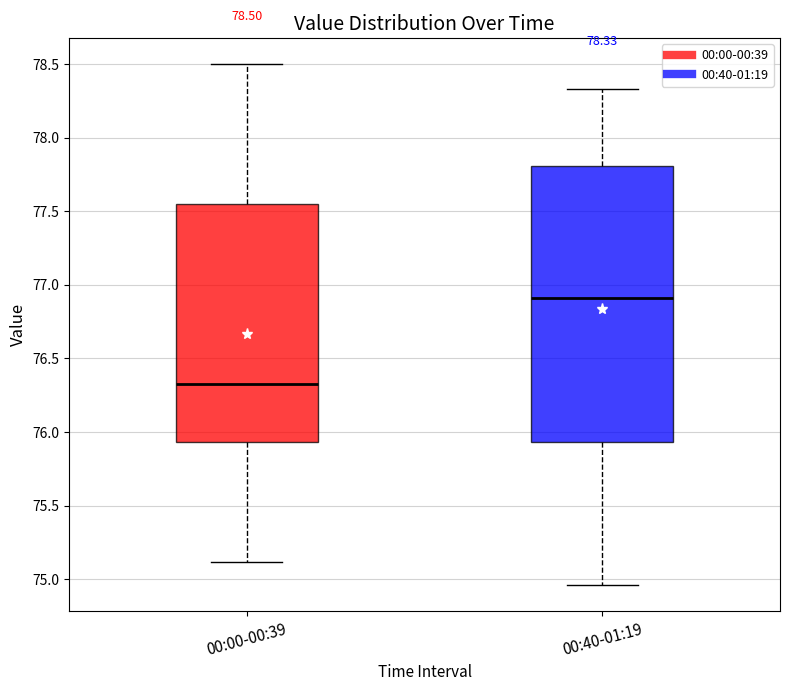

Which box has the highest median line?

00:40-01:19